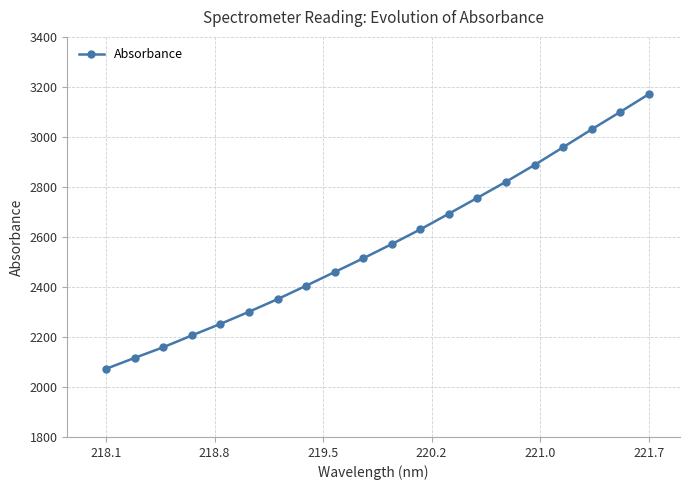

What is the difference between the second highest and minimum values?

1027.0